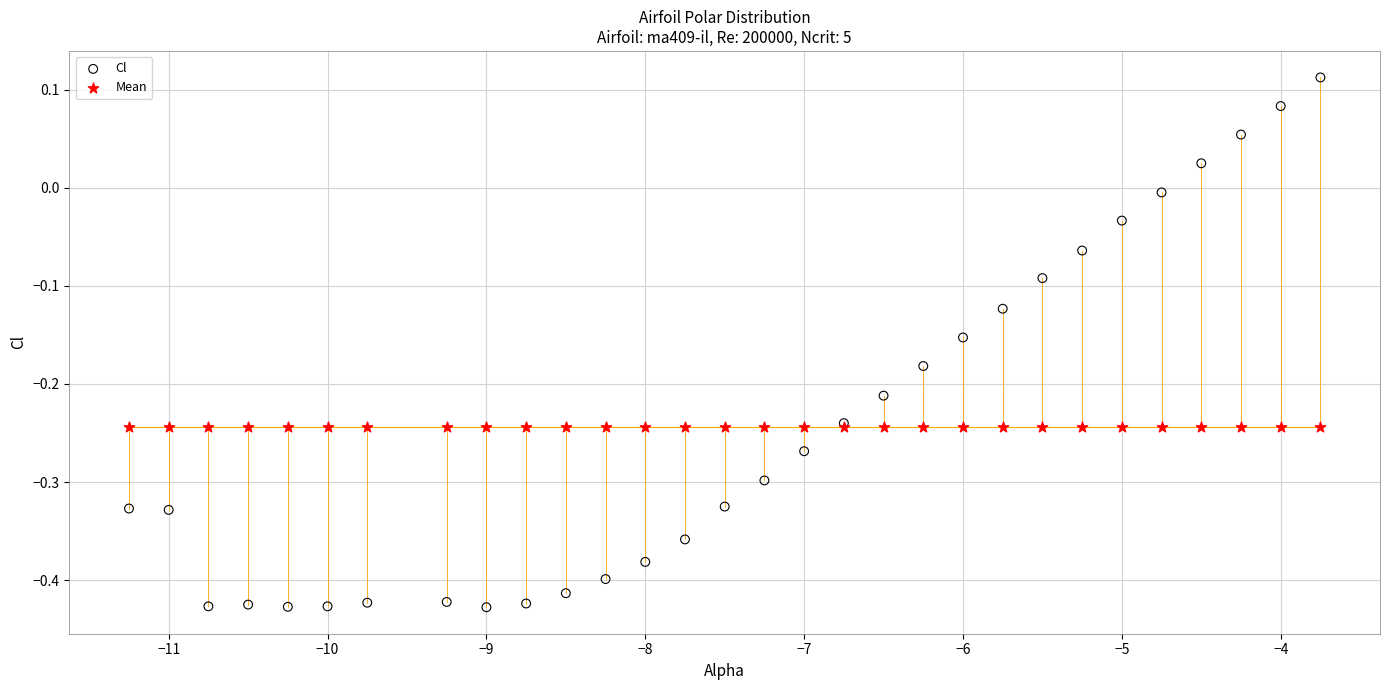

Which series contains the highest Y value?

Cl